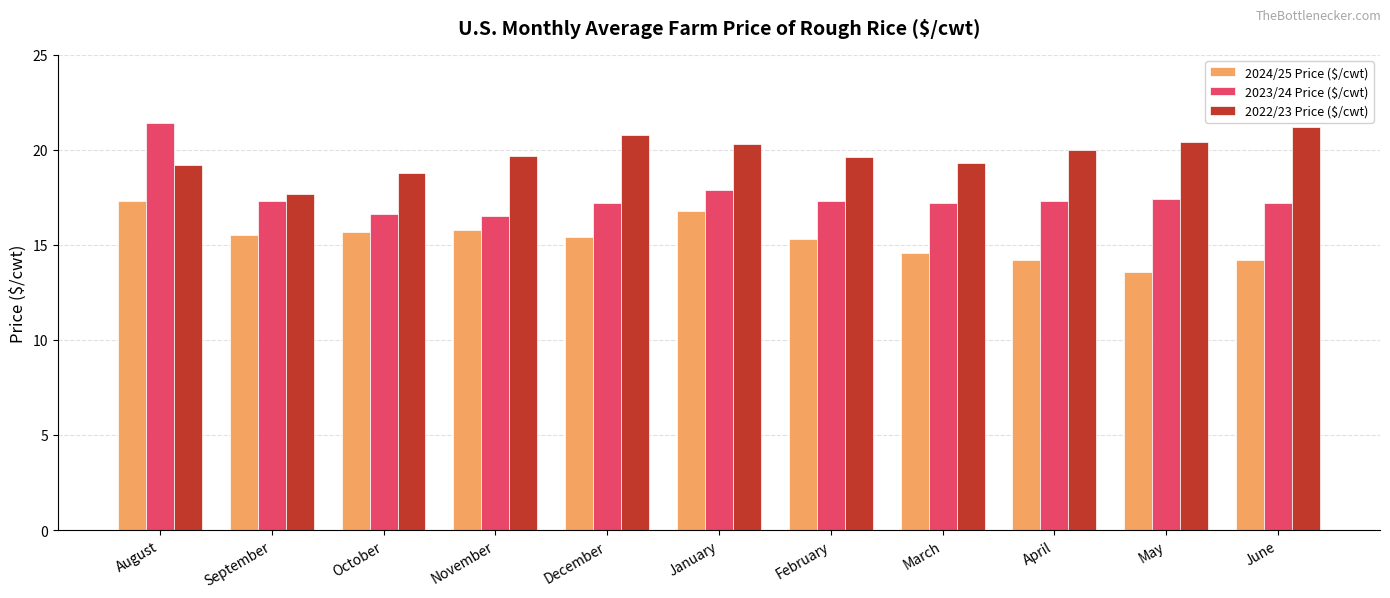

Are the bars horizontal?

No